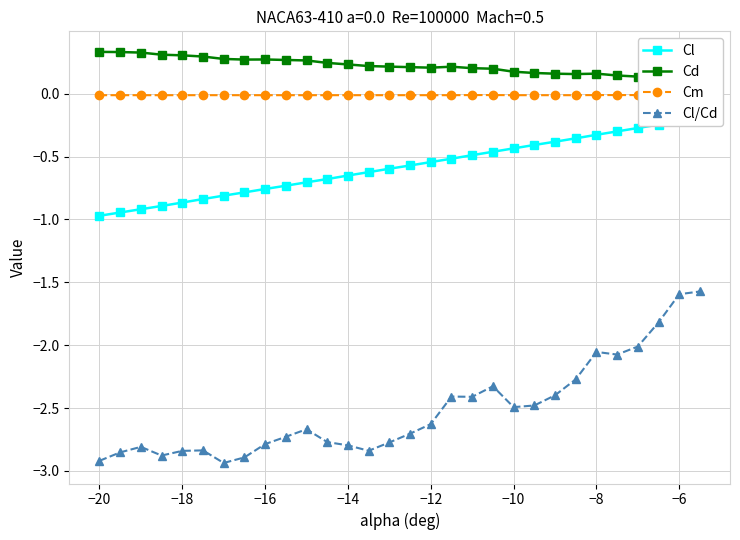

Count the number of categories in the chart.

30